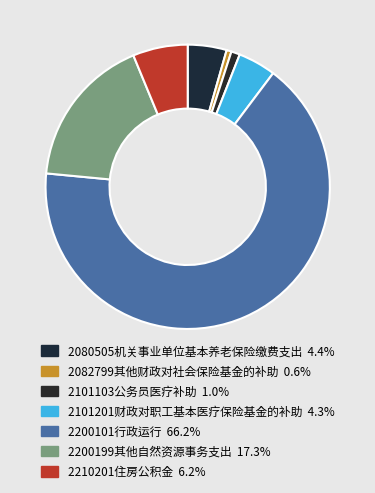

Rank the categories by value from highest to lowest.

[2200101]行政运行, [2200199]其他自然资源事务支出, [2210201]住房公积金, [2080505]机关事业单位基本养老保险缴费支出, [2101201]财政对职工基本医疗保险基金的补助, [2101103]公务员医疗补助, [2082799]其他财政对社会保险基金的补助